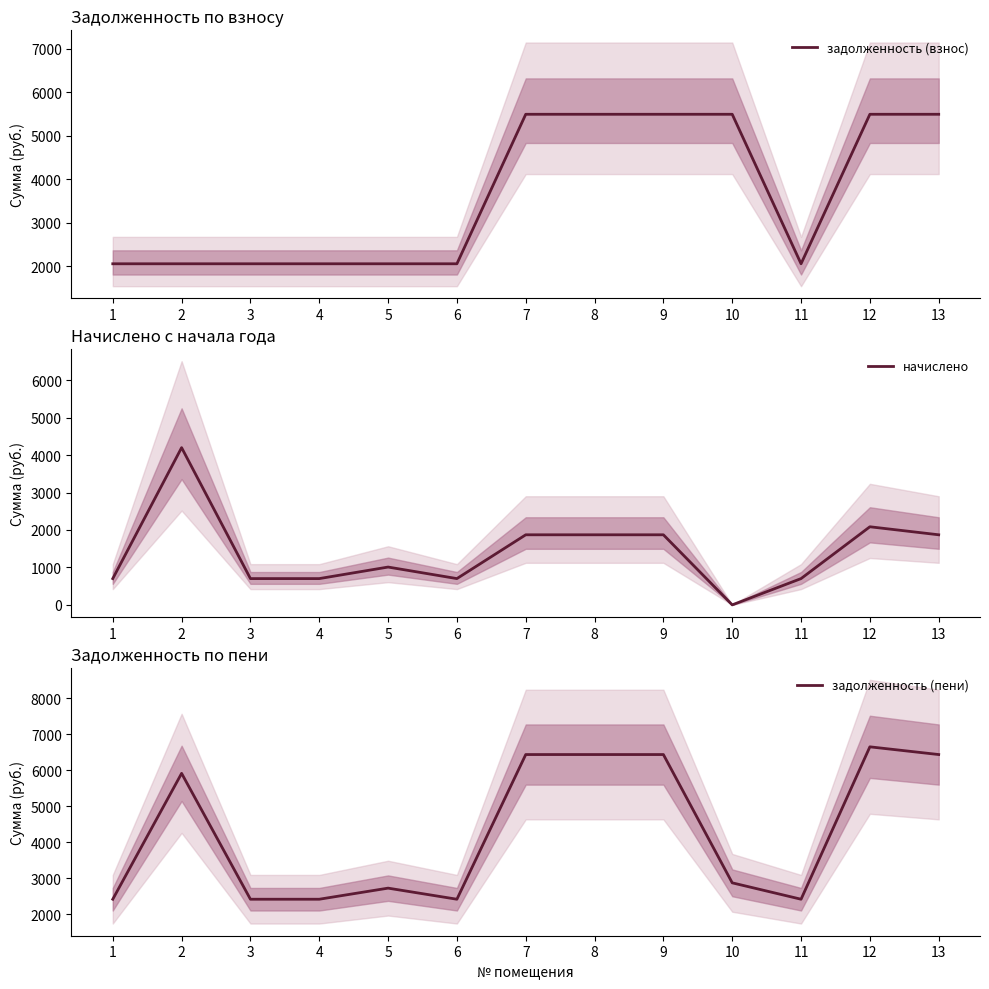

The задолженность (взнос) series shows 2061.2 at 2. True or false?

True